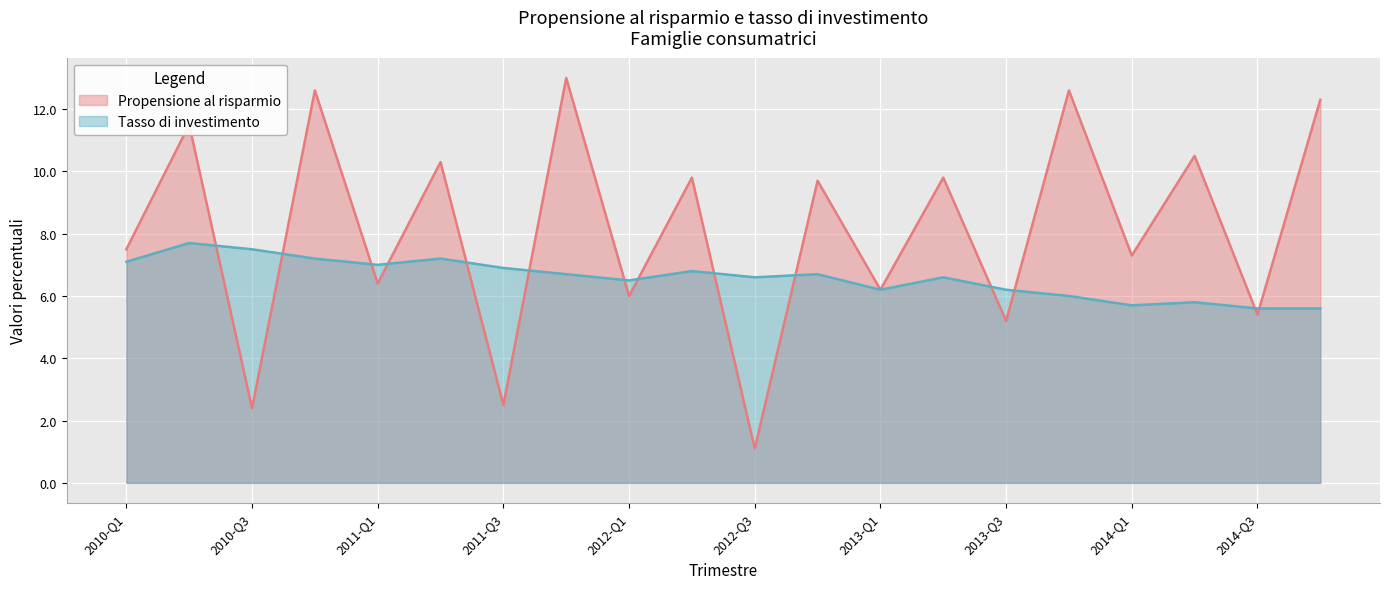

What is the sum of all Propensione al risparmio values?

162.1